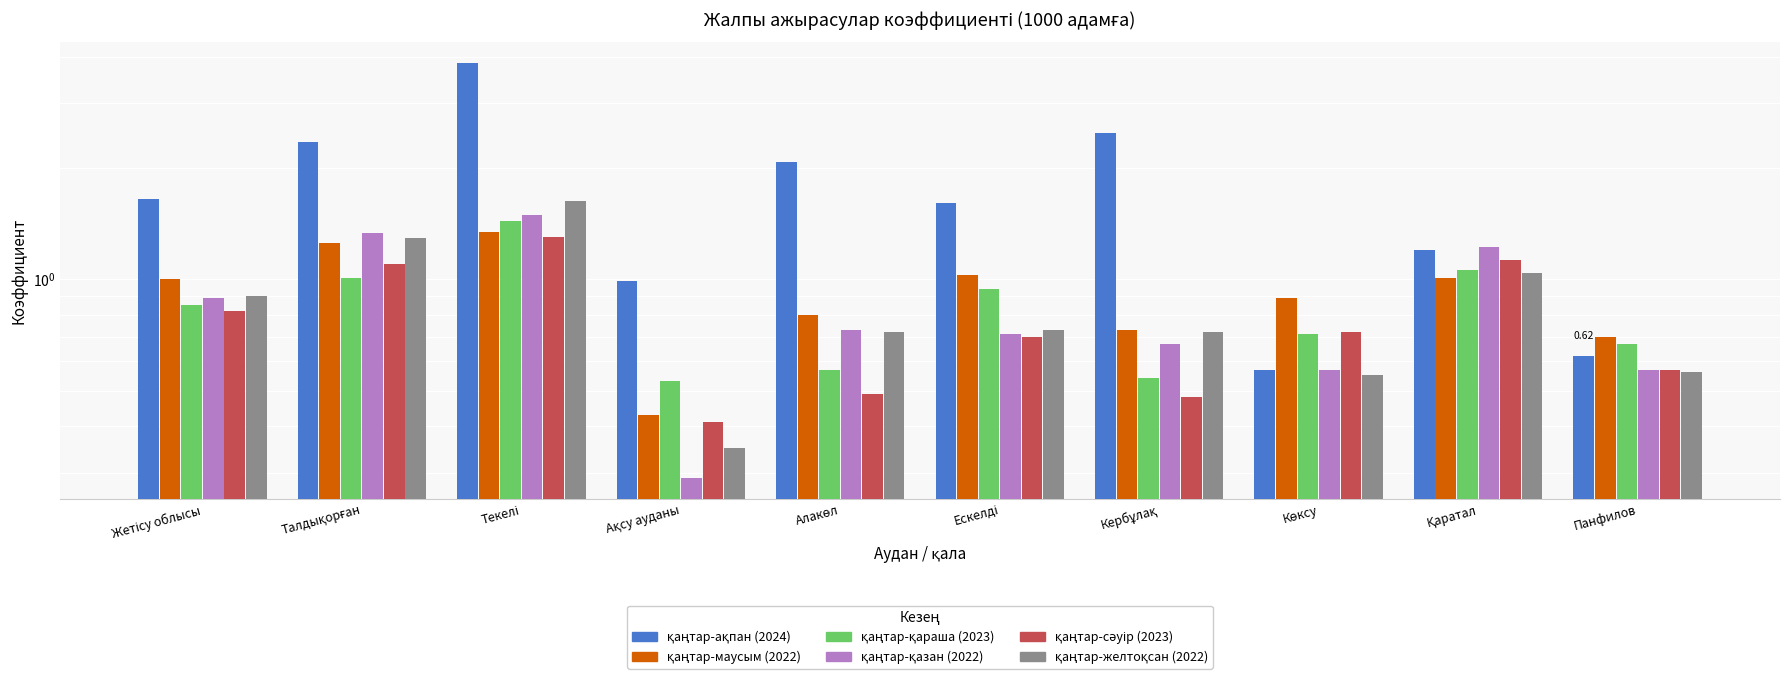

What is the difference between the қаңтар-ақпан (2024) values at Ақсу ауданы and Жетісу облысы?

0.7